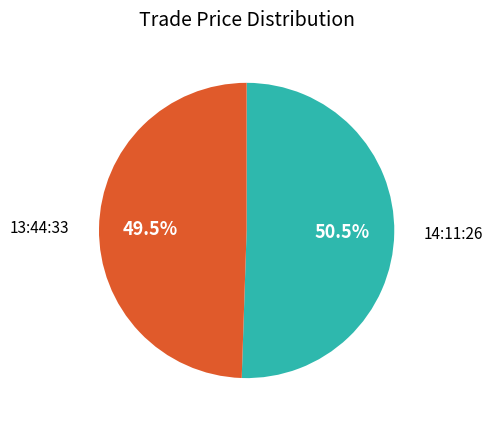

What percentage is NOT represented by 13:44:33?

50.5%